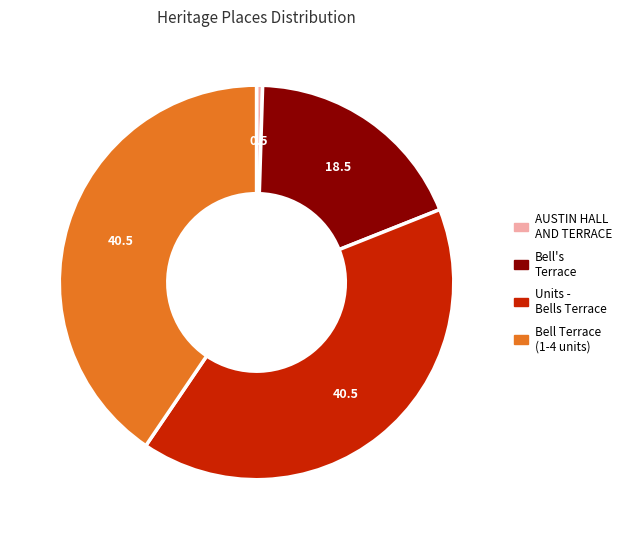

How many segments does this pie chart have?

4